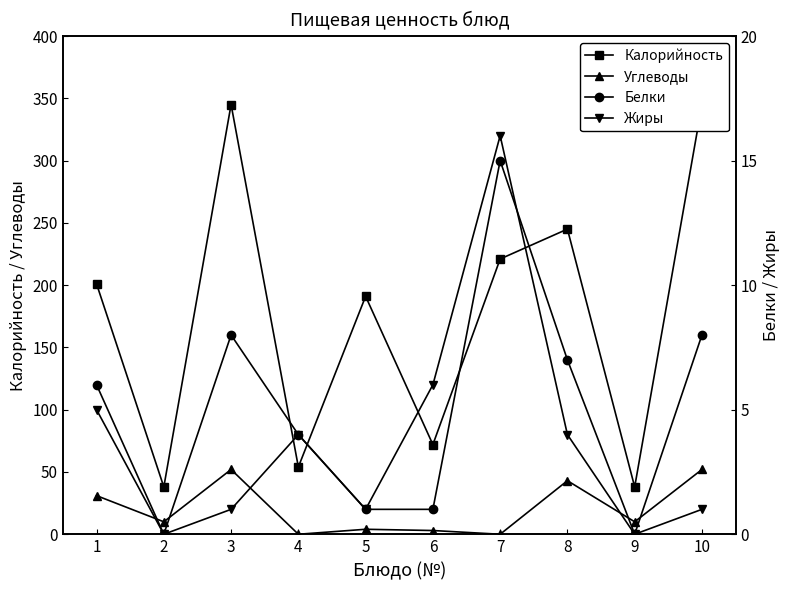

True or false: Белки has a value of 6 at 1.

True